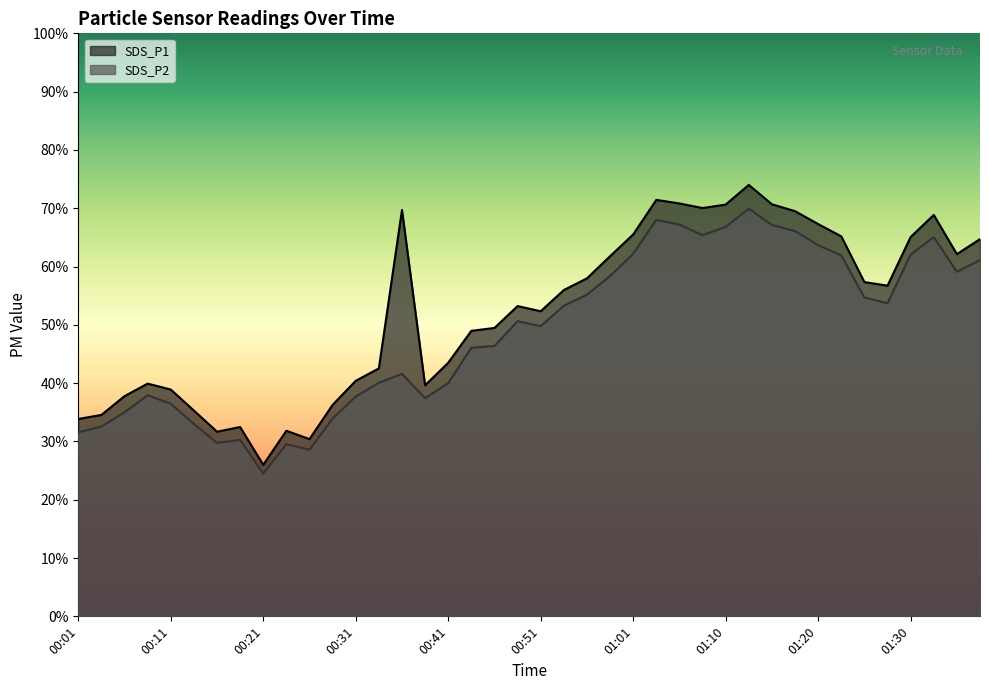

The value of SDS_P2 at 01:10 is 38.7. True or false?

False